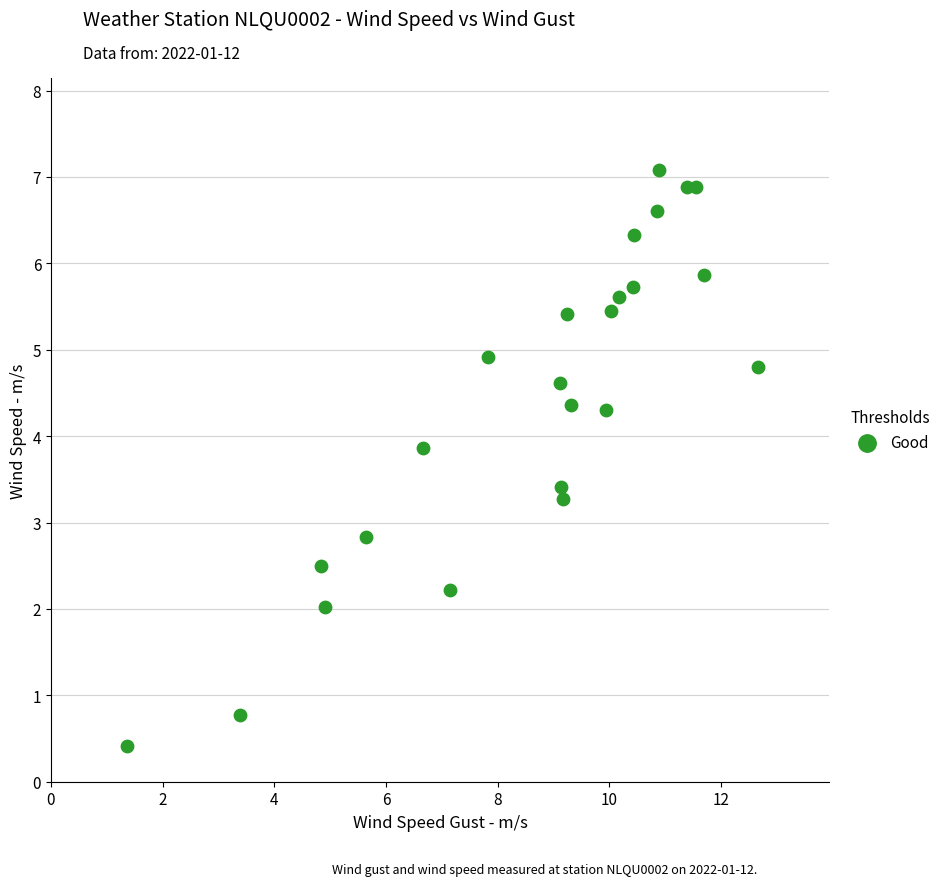

What Y value in the scatter plot is closest to 3?

2.8